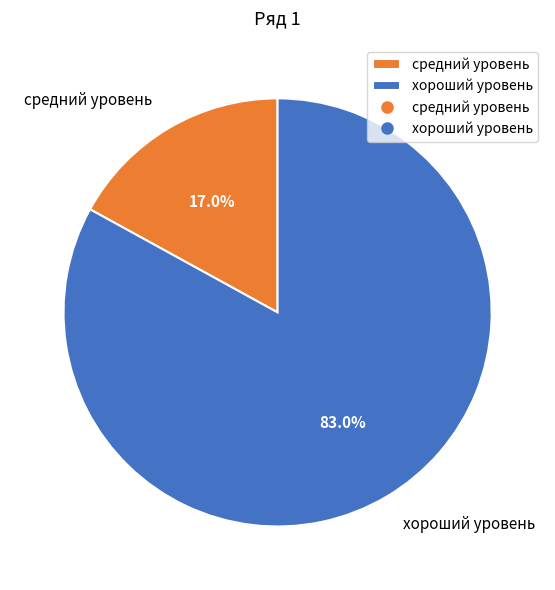

How many segments does this pie chart have?

2